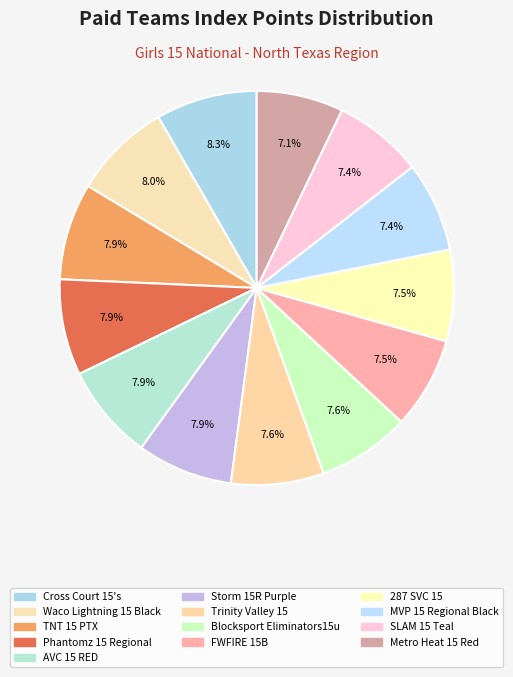

How much of the chart is everything except Cross Court 15's?

91.7%